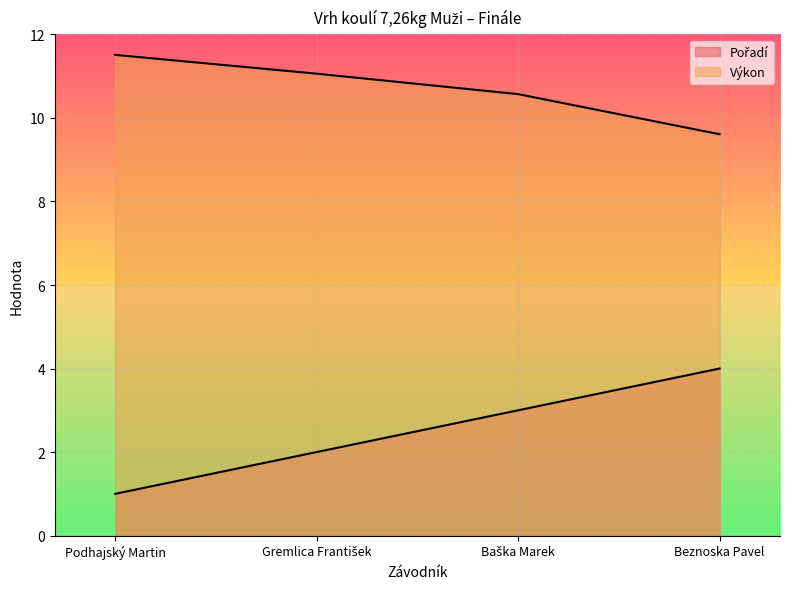

True or false: Pořadí and Výkon cross at least once.

False